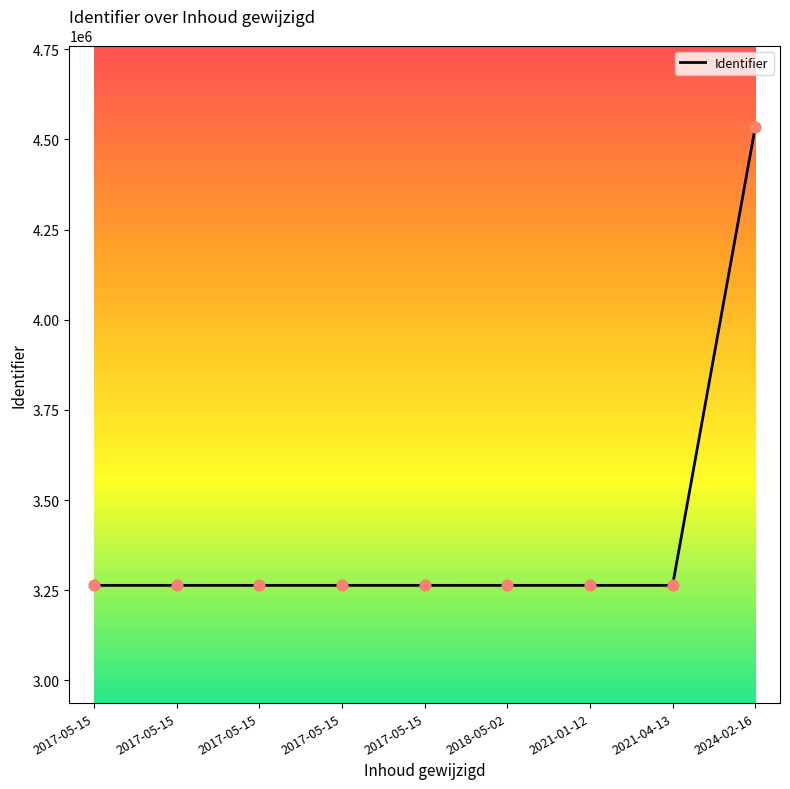

Approximately how many times larger is the value at 2018-05-02 compared to 2017-05-15?

1.0